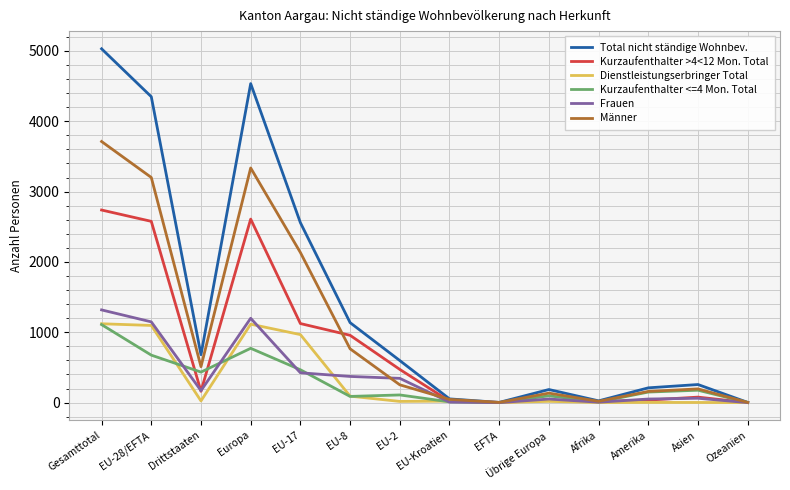

At which category does the chart reach its peak across all series?

Gesamttotal